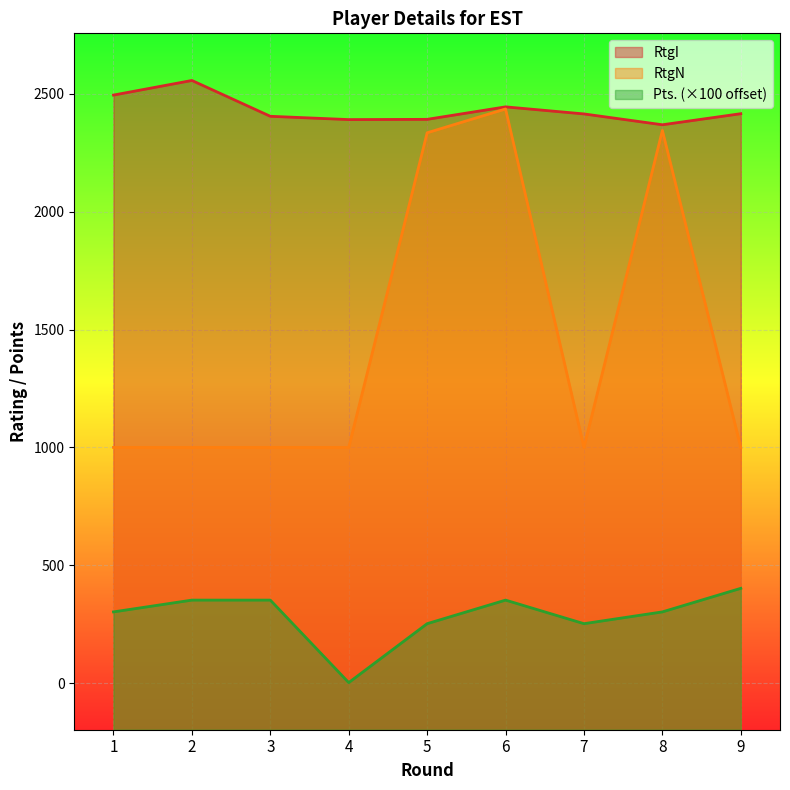

True or false: Pts. and RtgI cross at least once.

False